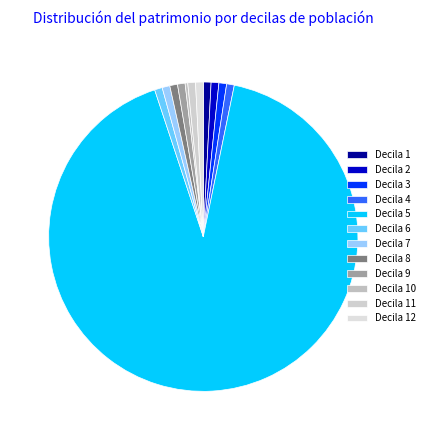

Which category accounts for the majority?

Decila 5